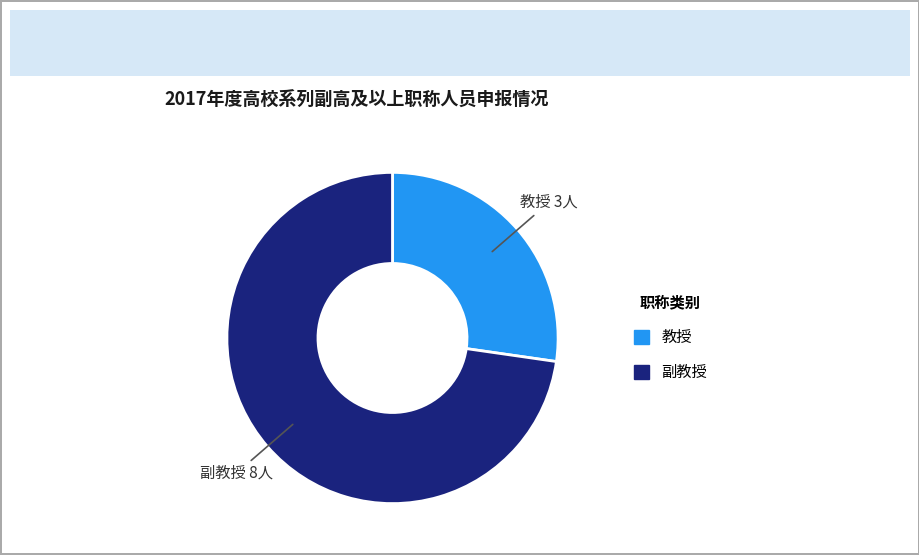

Does 教授 represent more than half of the total?

No